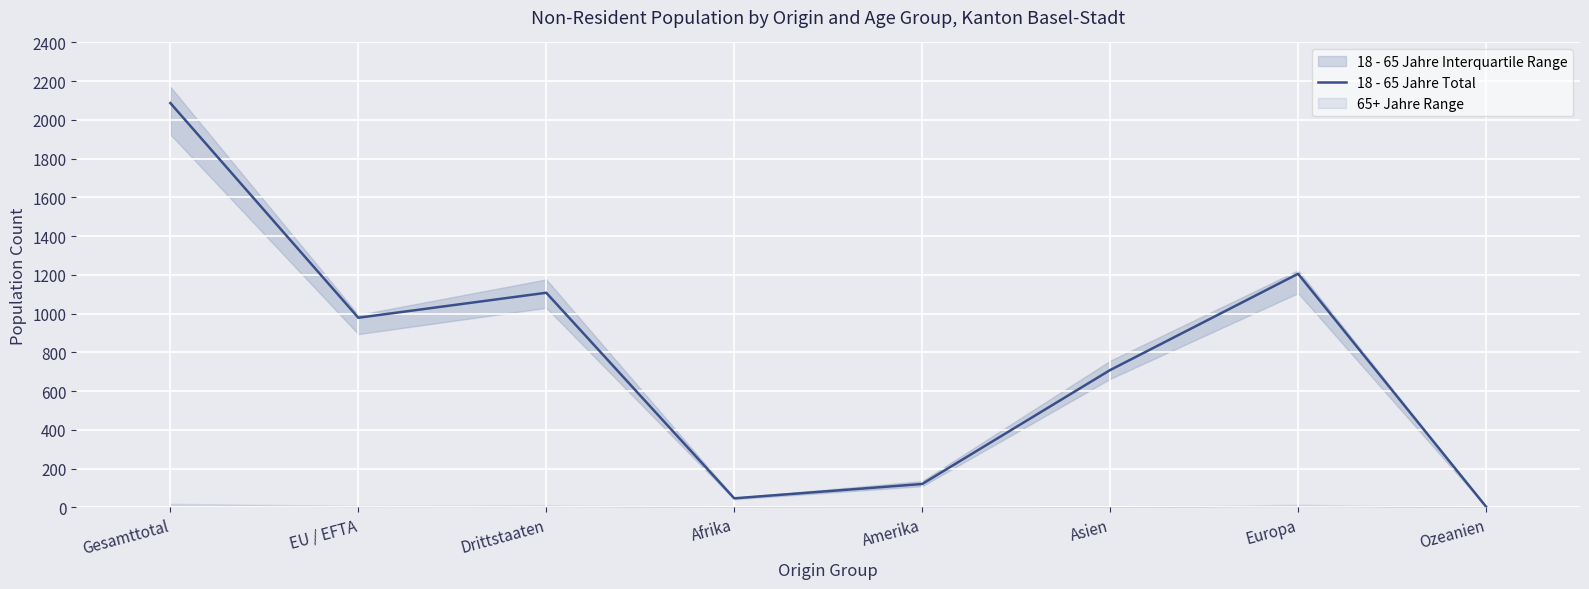

At which category does the data reach its first local valley?

EU / EFTA